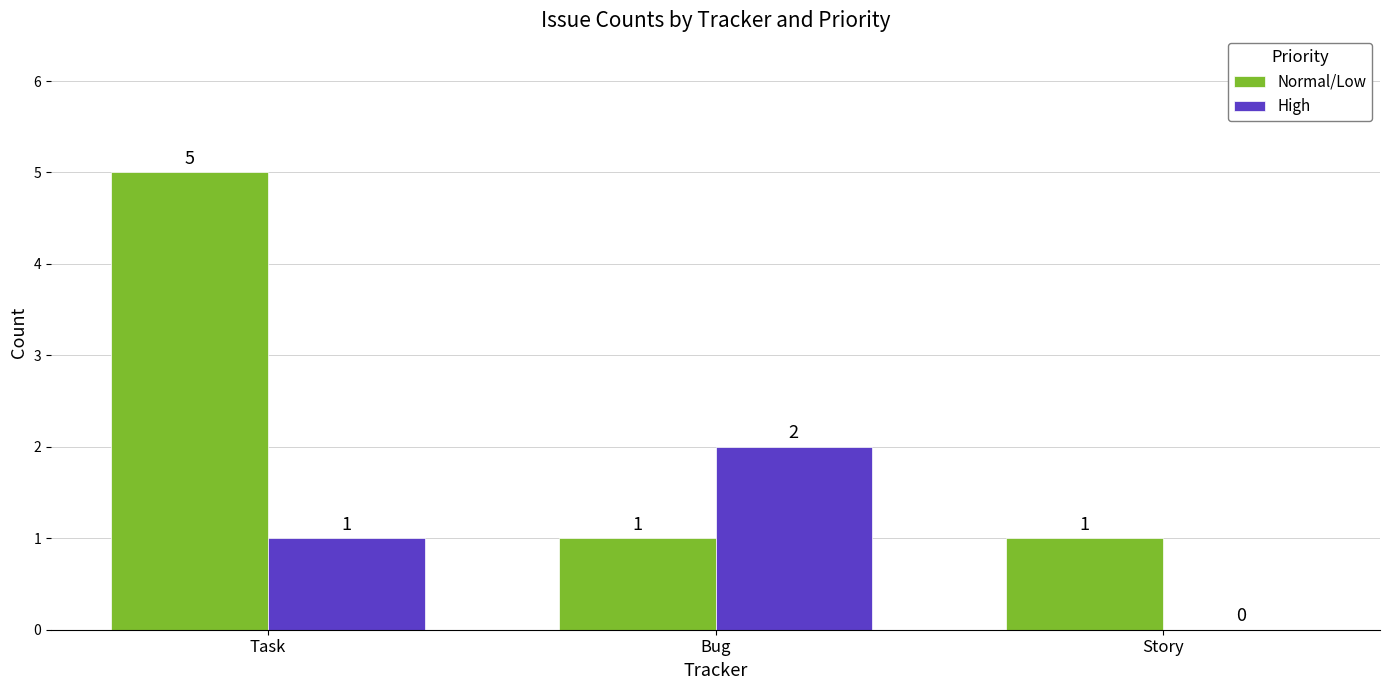

Which series has the largest total across all categories?

Normal/Low